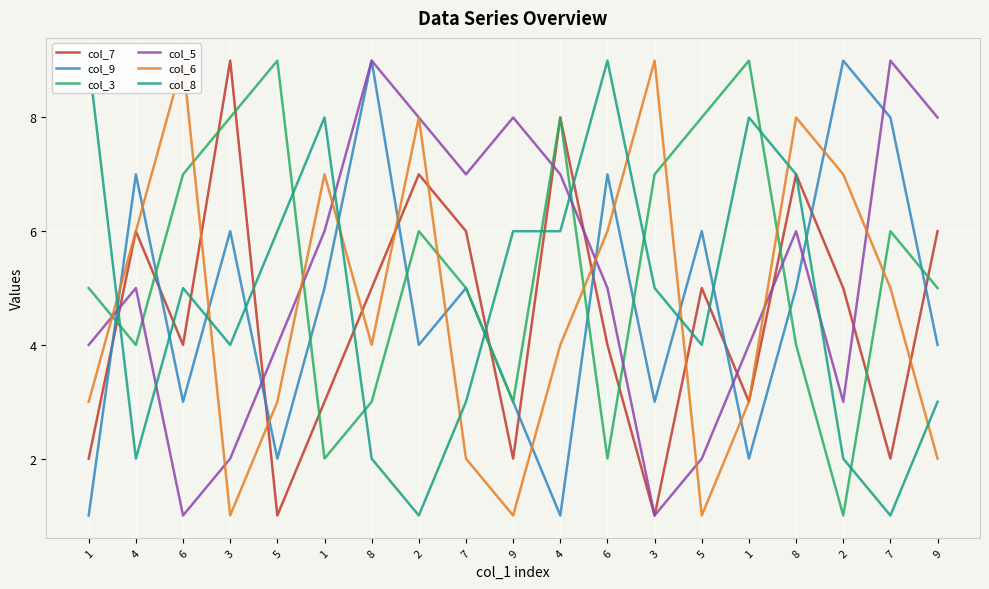

Reading left to right, what are all the values shown in this chart?

col_7: 1=2	4=6	6=4	3=9	5=1	1=3	8=5	2=7	7=6	9=2	4=8	6=4	3=1	5=5	1=3	8=7	2=5	7=2	9=6
col_9: 1=1	4=7	6=3	3=6	5=2	1=5	8=9	2=4	7=5	9=3	4=1	6=7	3=3	5=6	1=2	8=5	2=9	7=8	9=4
col_3: 1=5	4=4	6=7	3=8	5=9	1=2	8=3	2=6	7=5	9=3	4=8	6=2	3=7	5=8	1=9	8=4	2=1	7=6	9=5
col_5: 1=4	4=5	6=1	3=2	5=4	1=6	8=9	2=8	7=7	9=8	4=7	6=5	3=1	5=2	1=4	8=6	2=3	7=9	9=8
col_6: 1=3	4=6	6=9	3=1	5=3	1=7	8=4	2=8	7=2	9=1	4=4	6=6	3=9	5=1	1=3	8=8	2=7	7=5	9=2
col_8: 1=9	4=2	6=5	3=4	5=6	1=8	8=2	2=1	7=3	9=6	4=6	6=9	3=5	5=4	1=8	8=7	2=2	7=1	9=3